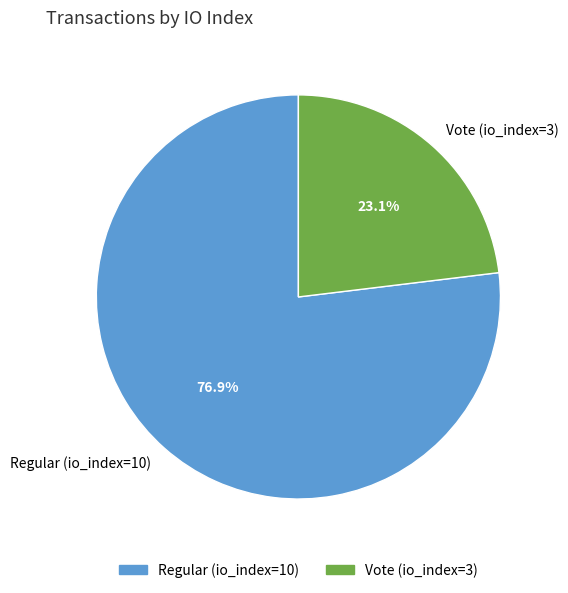

How many slices are in this pie chart?

2